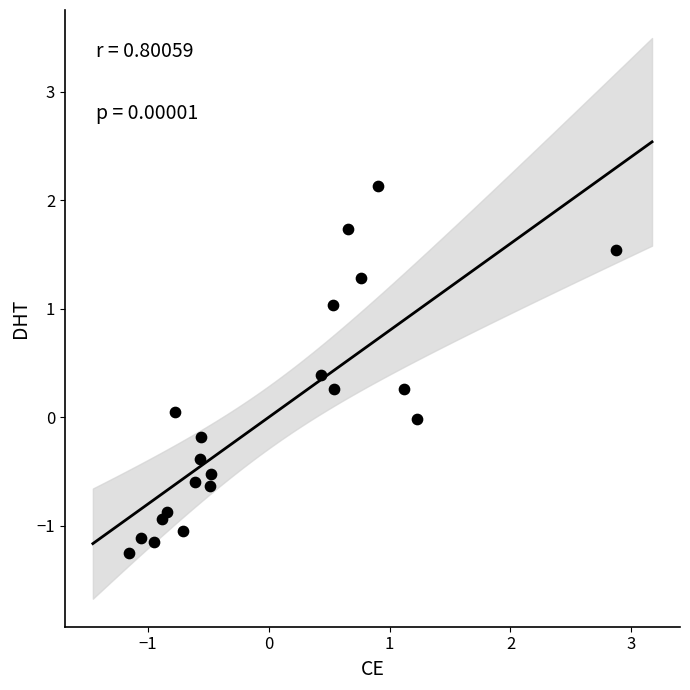

What is the range of Y values (max minus min)?

3.4